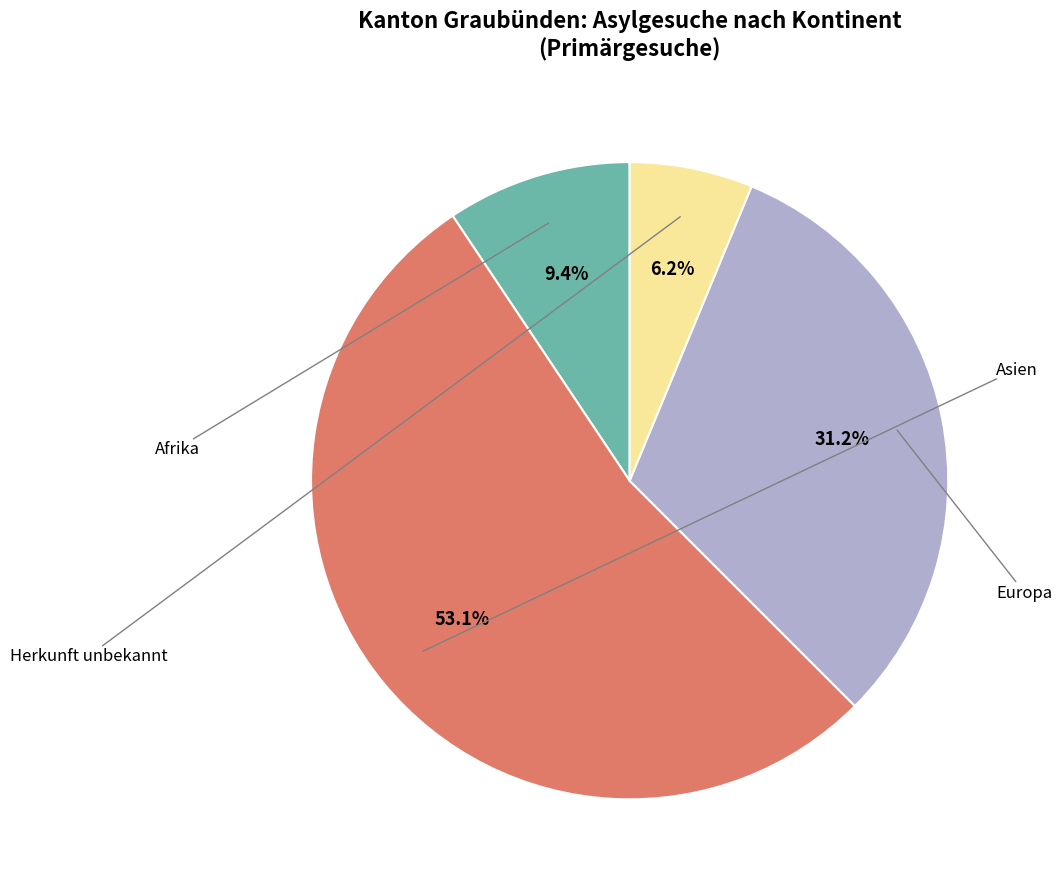

How many segments does this pie chart have?

4